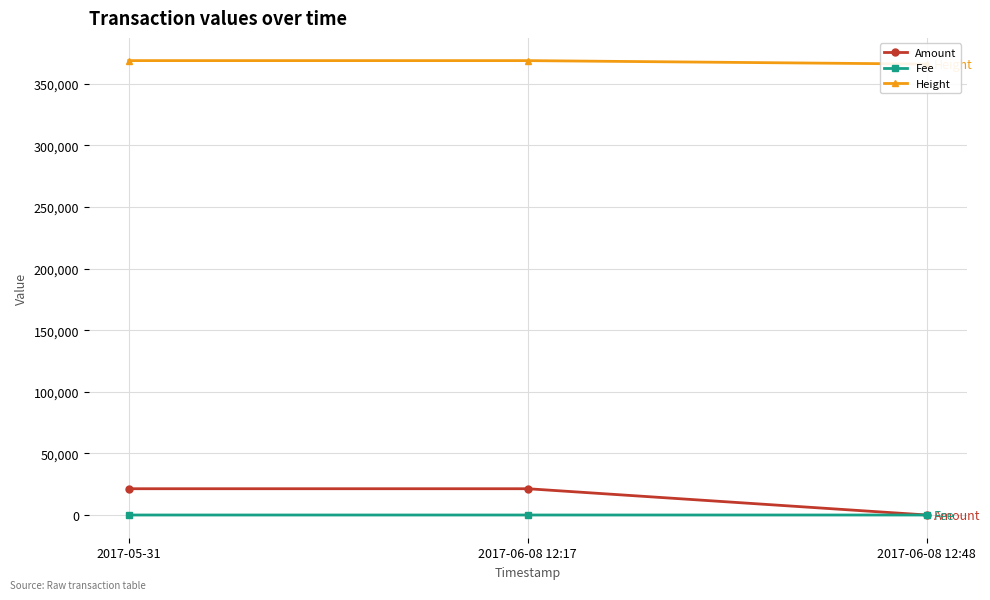

Reading left to right, extract all data points from this chart.

Amount: 2017-05-31=21327	2017-06-08 12:17=21326	2017-06-08 12:48=2
Fee: 2017-05-31=1	2017-06-08 12:17=2	2017-06-08 12:48=1
Height: 2017-05-31=368817	2017-06-08 12:17=368808	2017-06-08 12:48=366014